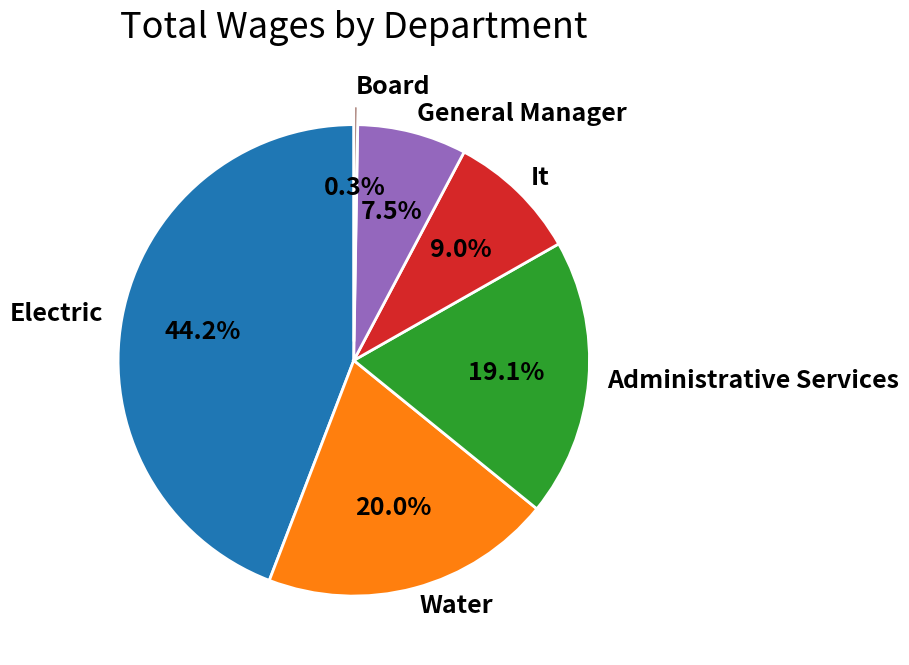

The It slice represents 9% of the pie. True or false?

True